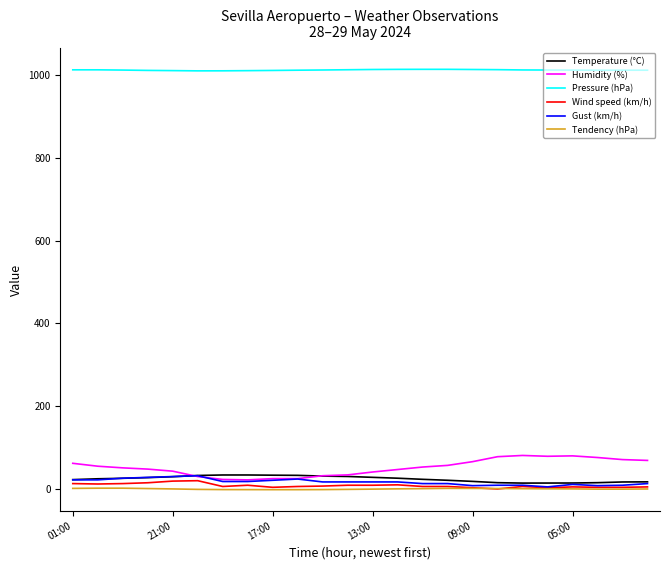

True or false: Humidity (%) and Pressure (hPa) cross at least once.

False